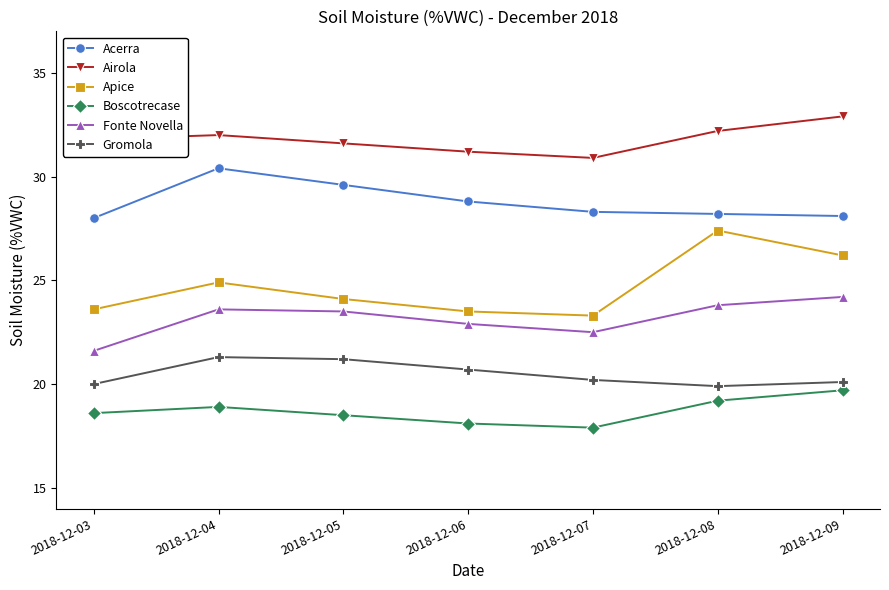

What is the sum of the Apice values at 2018-12-04 and 2018-12-09?

51.1